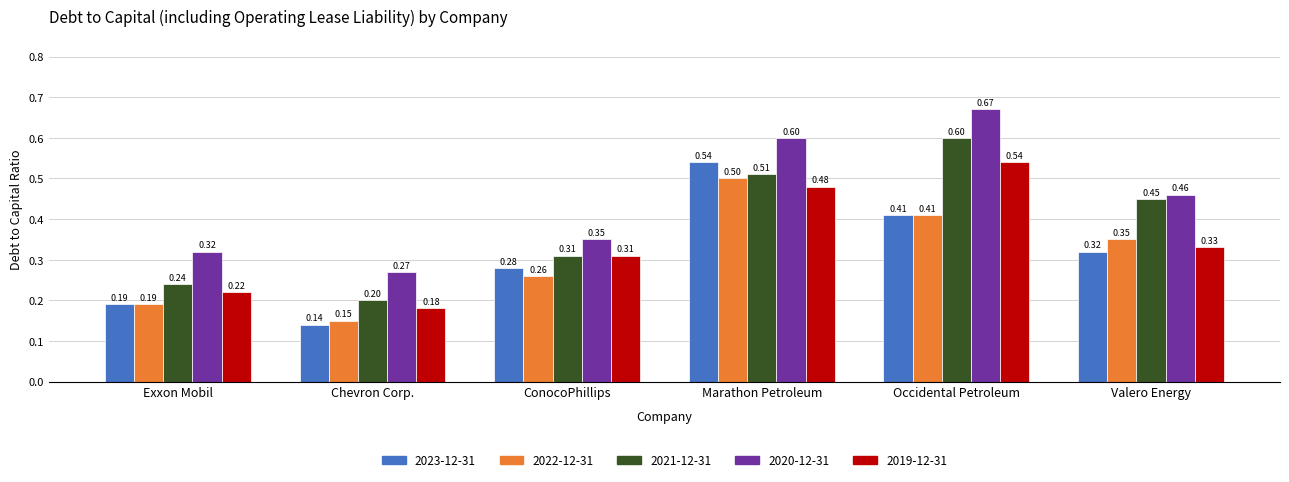

Rank the categories by 2021-12-31 value from highest to lowest.

Occidental Petroleum, Marathon Petroleum, Valero Energy, ConocoPhillips, Exxon Mobil, Chevron Corp.